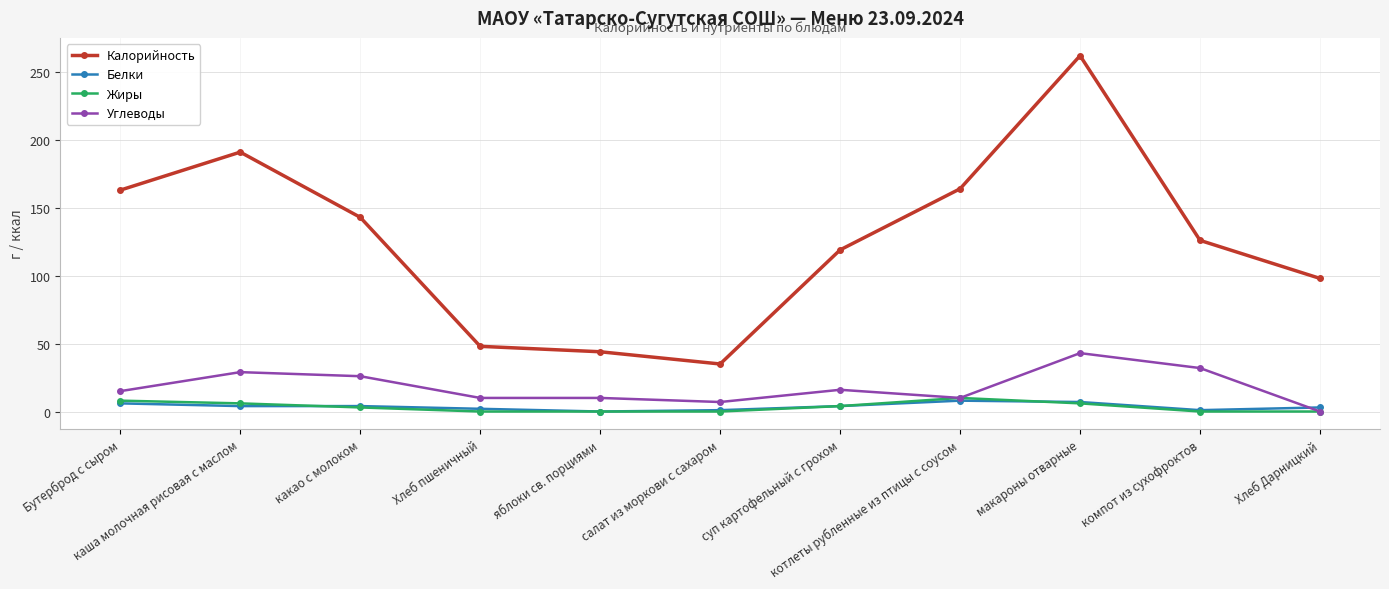

What position from the left is какао с молоком?

3